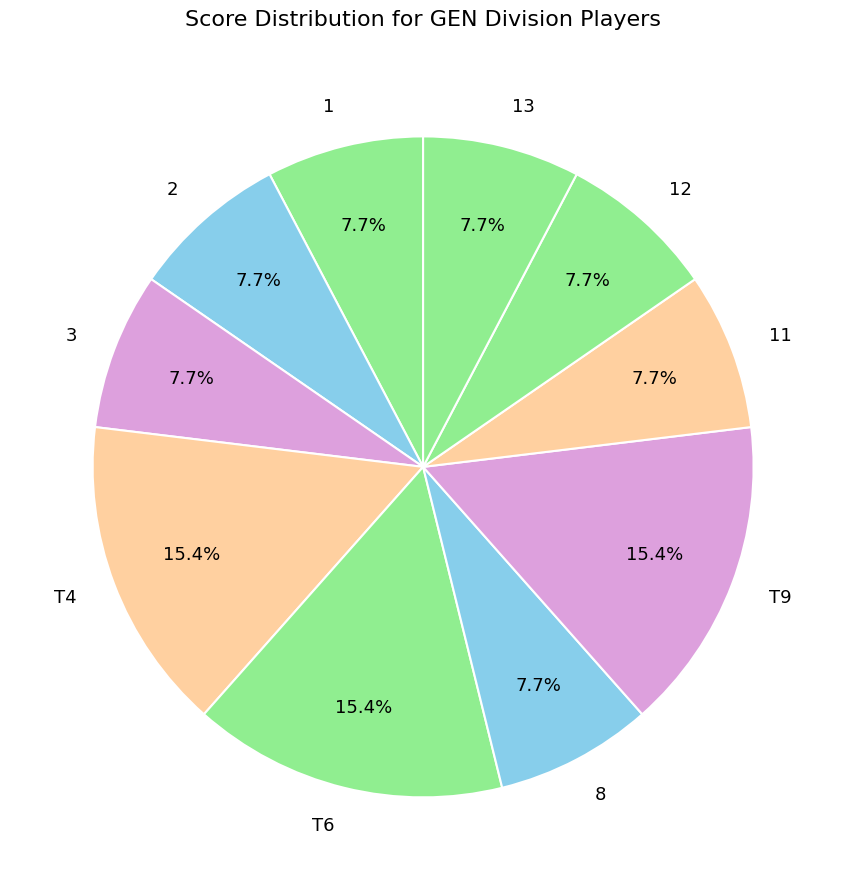

Count the number of slices in the pie.

10